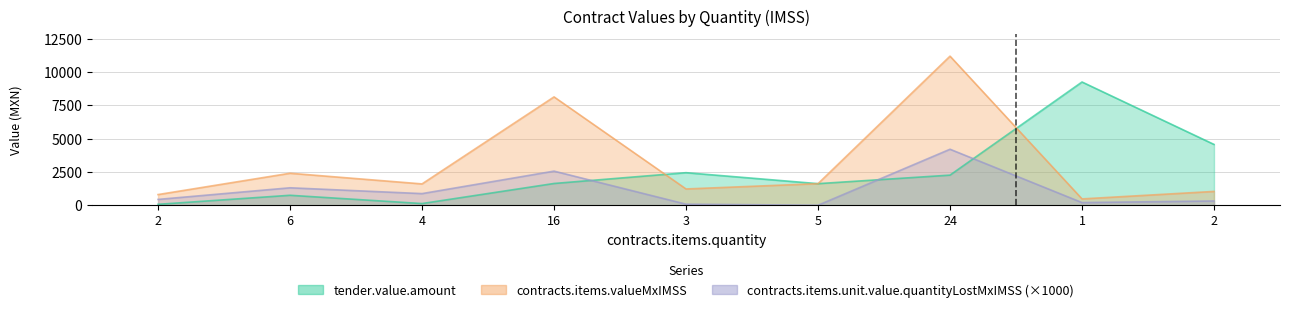

The tender.value.amount series shows 9247.5 at 1. True or false?

True